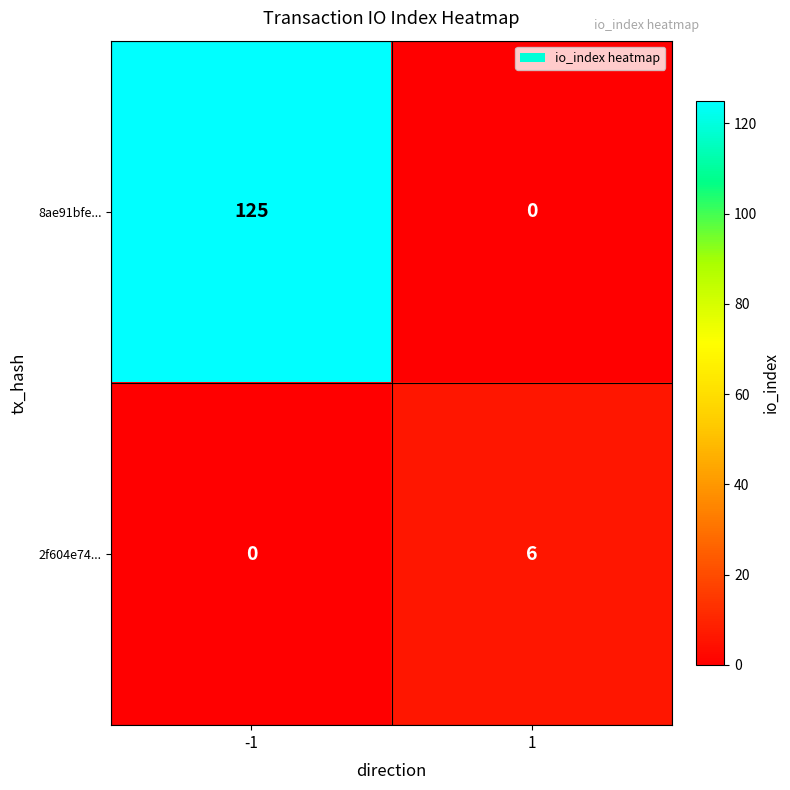

Is it true that 2f604e74... equals -3 at -1?

False